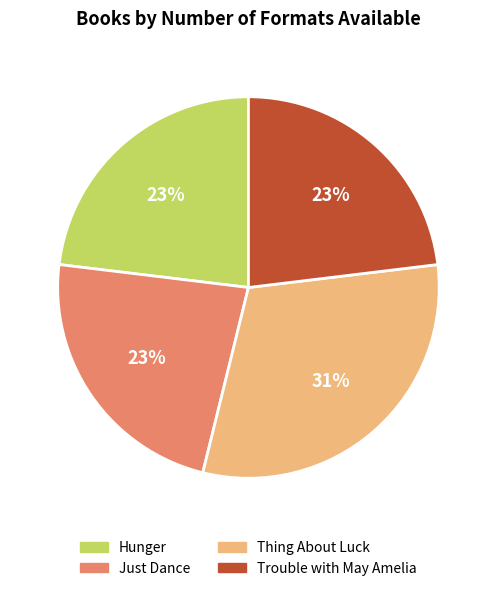

How many segments does this pie chart have?

4